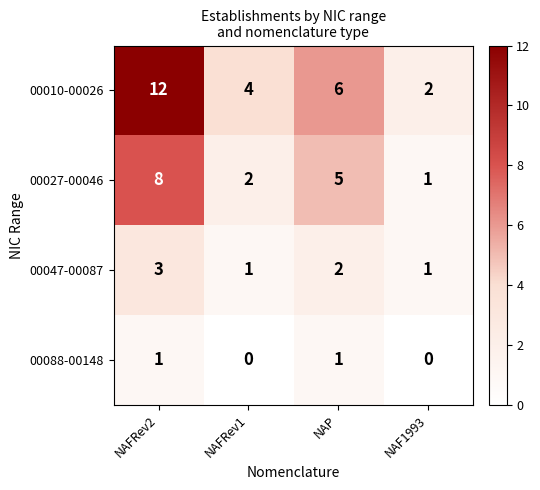

At how many categories does at least one series exceed 11?

1